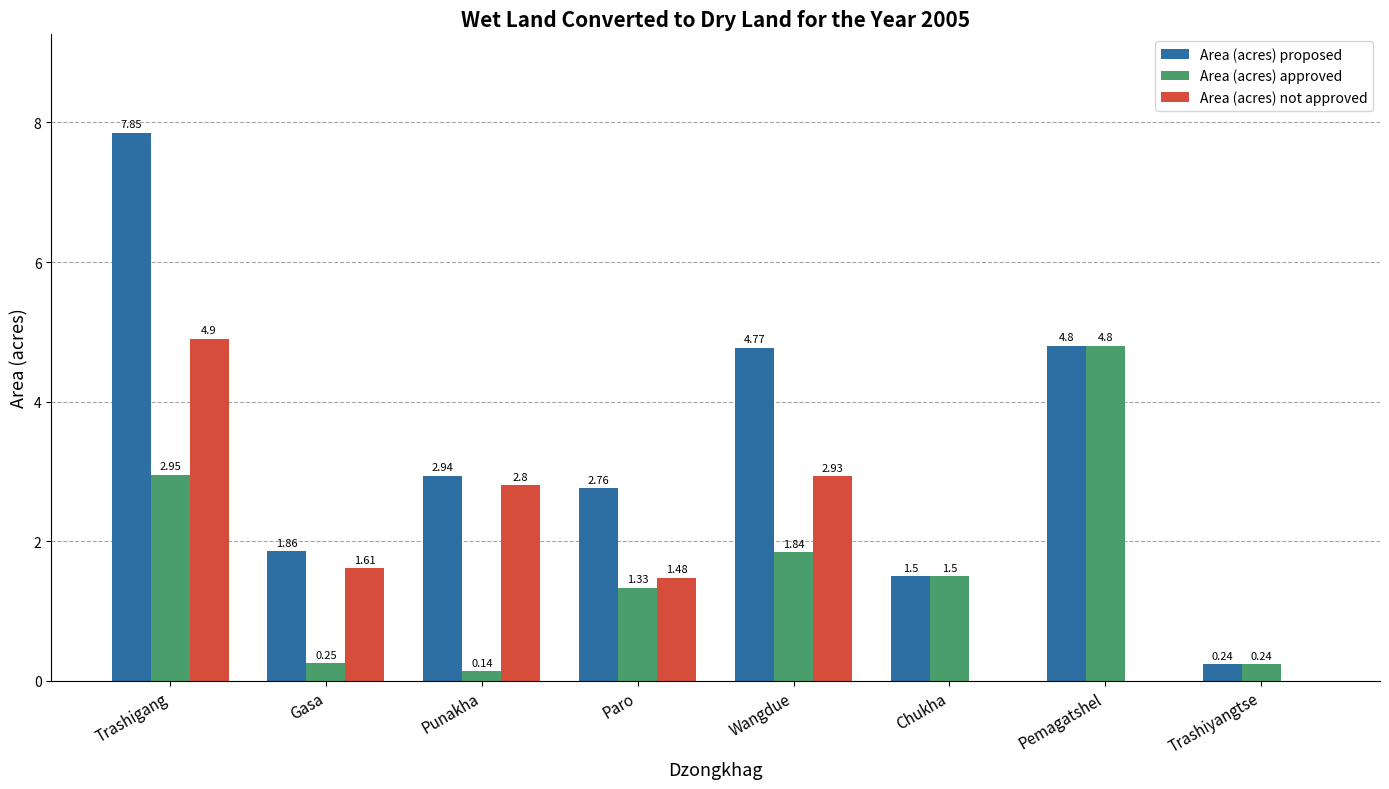

The value of Area (acres) not approved at Gasa is 0.7. True or false?

False